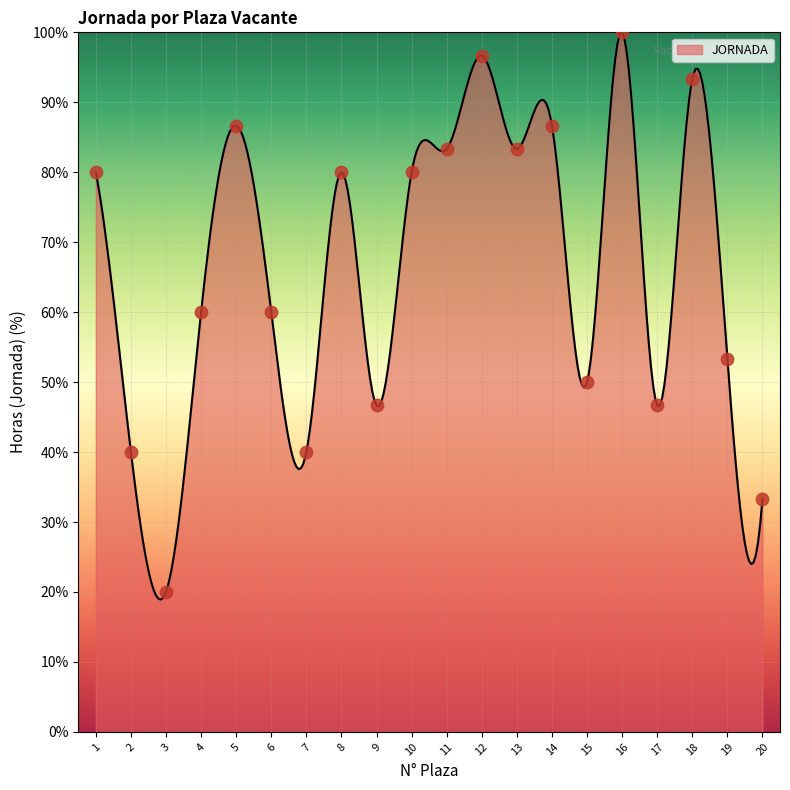

Which has a higher value, 18 or 12?

12